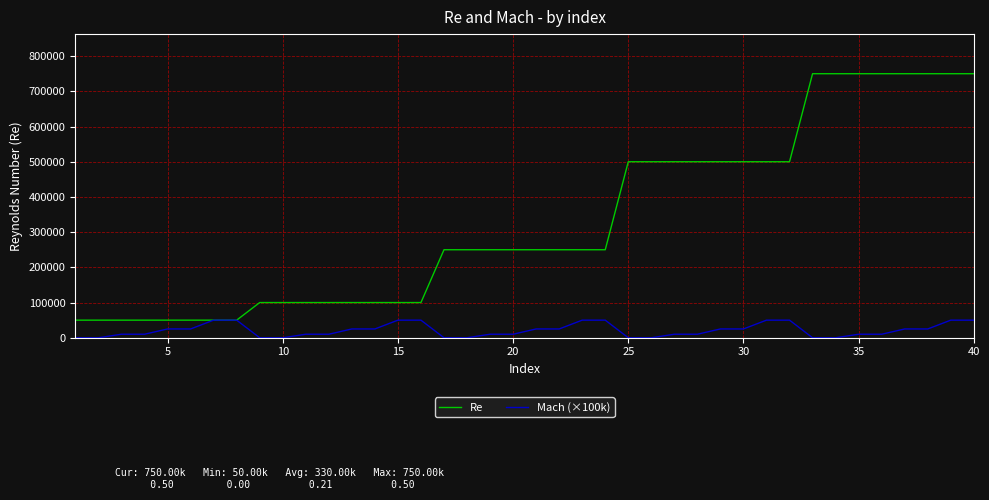

List the series in order of their overall mean, highest first.

Re, Mach (×100k)